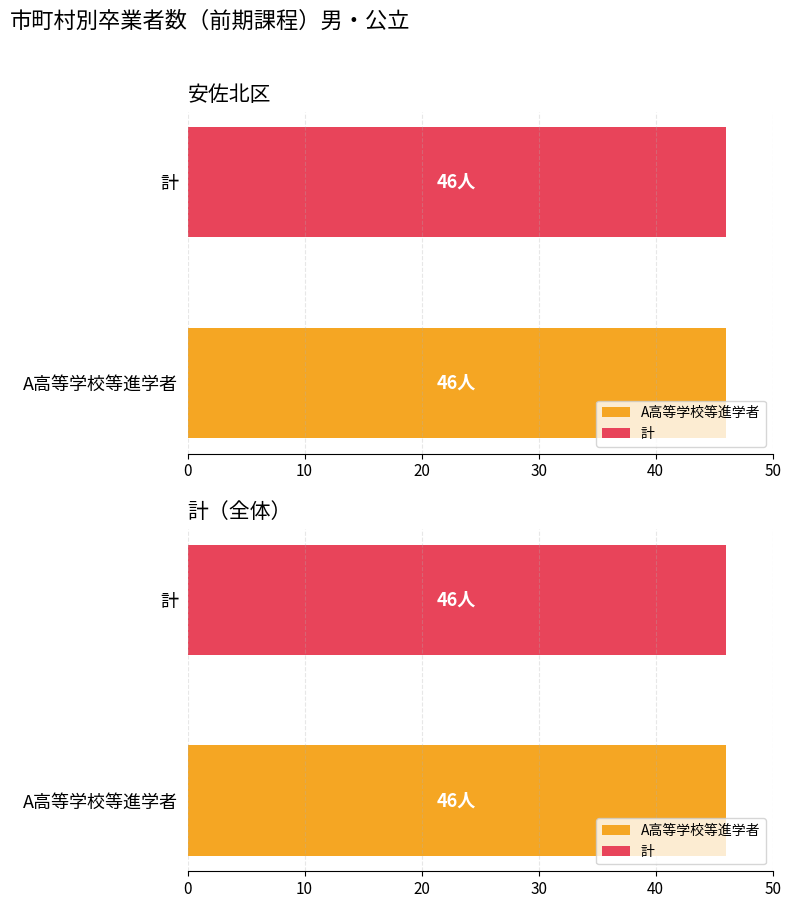

The 無期雇用労働者 series shows -14 at 南区. True or false?

False